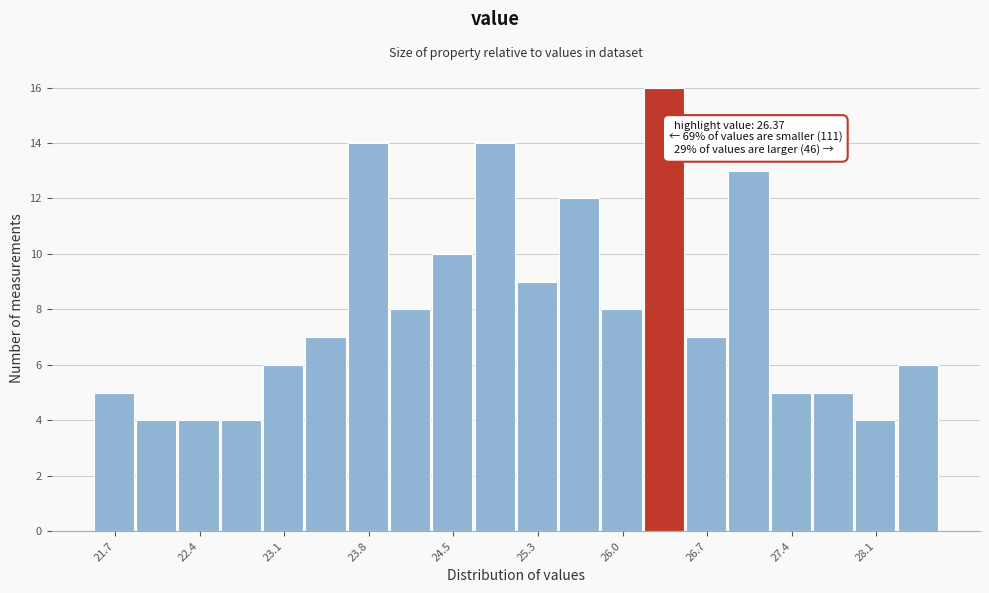

Read against the x-axis, roughly where is the centre of the tallest bar?

26.3